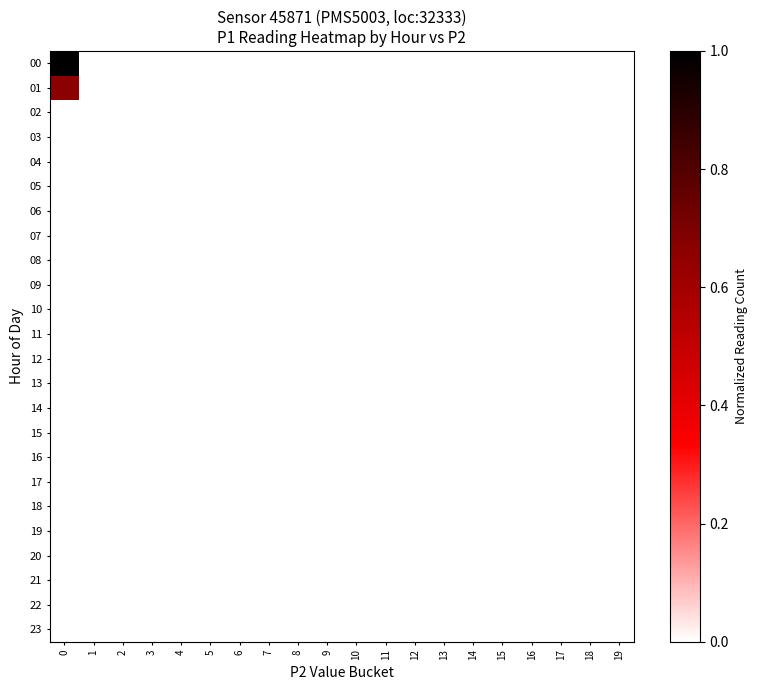

Reading left to right, what are all the values shown in this chart?

00: 0=1.0	1=0.0	2=0.0	3=0.0	4=0.0	5=0.0	6=0.0	7=0.0	8=0.0	9=0.0	10=0.0	11=0.0	12=0.0	13=0.0	14=0.0	15=0.0	16=0.0	17=0.0	18=0.0	19=0.0
01: 0=0.7	1=0.0	2=0.0	3=0.0	4=0.0	5=0.0	6=0.0	7=0.0	8=0.0	9=0.0	10=0.0	11=0.0	12=0.0	13=0.0	14=0.0	15=0.0	16=0.0	17=0.0	18=0.0	19=0.0
02: 0=0.0	1=0.0	2=0.0	3=0.0	4=0.0	5=0.0	6=0.0	7=0.0	8=0.0	9=0.0	10=0.0	11=0.0	12=0.0	13=0.0	14=0.0	15=0.0	16=0.0	17=0.0	18=0.0	19=0.0
03: 0=0.0	1=0.0	2=0.0	3=0.0	4=0.0	5=0.0	6=0.0	7=0.0	8=0.0	9=0.0	10=0.0	11=0.0	12=0.0	13=0.0	14=0.0	15=0.0	16=0.0	17=0.0	18=0.0	19=0.0
04: 0=0.0	1=0.0	2=0.0	3=0.0	4=0.0	5=0.0	6=0.0	7=0.0	8=0.0	9=0.0	10=0.0	11=0.0	12=0.0	13=0.0	14=0.0	15=0.0	16=0.0	17=0.0	18=0.0	19=0.0
05: 0=0.0	1=0.0	2=0.0	3=0.0	4=0.0	5=0.0	6=0.0	7=0.0	8=0.0	9=0.0	10=0.0	11=0.0	12=0.0	13=0.0	14=0.0	15=0.0	16=0.0	17=0.0	18=0.0	19=0.0
06: 0=0.0	1=0.0	2=0.0	3=0.0	4=0.0	5=0.0	6=0.0	7=0.0	8=0.0	9=0.0	10=0.0	11=0.0	12=0.0	13=0.0	14=0.0	15=0.0	16=0.0	17=0.0	18=0.0	19=0.0
07: 0=0.0	1=0.0	2=0.0	3=0.0	4=0.0	5=0.0	6=0.0	7=0.0	8=0.0	9=0.0	10=0.0	11=0.0	12=0.0	13=0.0	14=0.0	15=0.0	16=0.0	17=0.0	18=0.0	19=0.0
08: 0=0.0	1=0.0	2=0.0	3=0.0	4=0.0	5=0.0	6=0.0	7=0.0	8=0.0	9=0.0	10=0.0	11=0.0	12=0.0	13=0.0	14=0.0	15=0.0	16=0.0	17=0.0	18=0.0	19=0.0
09: 0=0.0	1=0.0	2=0.0	3=0.0	4=0.0	5=0.0	6=0.0	7=0.0	8=0.0	9=0.0	10=0.0	11=0.0	12=0.0	13=0.0	14=0.0	15=0.0	16=0.0	17=0.0	18=0.0	19=0.0
10: 0=0.0	1=0.0	2=0.0	3=0.0	4=0.0	5=0.0	6=0.0	7=0.0	8=0.0	9=0.0	10=0.0	11=0.0	12=0.0	13=0.0	14=0.0	15=0.0	16=0.0	17=0.0	18=0.0	19=0.0
11: 0=0.0	1=0.0	2=0.0	3=0.0	4=0.0	5=0.0	6=0.0	7=0.0	8=0.0	9=0.0	10=0.0	11=0.0	12=0.0	13=0.0	14=0.0	15=0.0	16=0.0	17=0.0	18=0.0	19=0.0
12: 0=0.0	1=0.0	2=0.0	3=0.0	4=0.0	5=0.0	6=0.0	7=0.0	8=0.0	9=0.0	10=0.0	11=0.0	12=0.0	13=0.0	14=0.0	15=0.0	16=0.0	17=0.0	18=0.0	19=0.0
13: 0=0.0	1=0.0	2=0.0	3=0.0	4=0.0	5=0.0	6=0.0	7=0.0	8=0.0	9=0.0	10=0.0	11=0.0	12=0.0	13=0.0	14=0.0	15=0.0	16=0.0	17=0.0	18=0.0	19=0.0
14: 0=0.0	1=0.0	2=0.0	3=0.0	4=0.0	5=0.0	6=0.0	7=0.0	8=0.0	9=0.0	10=0.0	11=0.0	12=0.0	13=0.0	14=0.0	15=0.0	16=0.0	17=0.0	18=0.0	19=0.0
15: 0=0.0	1=0.0	2=0.0	3=0.0	4=0.0	5=0.0	6=0.0	7=0.0	8=0.0	9=0.0	10=0.0	11=0.0	12=0.0	13=0.0	14=0.0	15=0.0	16=0.0	17=0.0	18=0.0	19=0.0
16: 0=0.0	1=0.0	2=0.0	3=0.0	4=0.0	5=0.0	6=0.0	7=0.0	8=0.0	9=0.0	10=0.0	11=0.0	12=0.0	13=0.0	14=0.0	15=0.0	16=0.0	17=0.0	18=0.0	19=0.0
17: 0=0.0	1=0.0	2=0.0	3=0.0	4=0.0	5=0.0	6=0.0	7=0.0	8=0.0	9=0.0	10=0.0	11=0.0	12=0.0	13=0.0	14=0.0	15=0.0	16=0.0	17=0.0	18=0.0	19=0.0
18: 0=0.0	1=0.0	2=0.0	3=0.0	4=0.0	5=0.0	6=0.0	7=0.0	8=0.0	9=0.0	10=0.0	11=0.0	12=0.0	13=0.0	14=0.0	15=0.0	16=0.0	17=0.0	18=0.0	19=0.0
19: 0=0.0	1=0.0	2=0.0	3=0.0	4=0.0	5=0.0	6=0.0	7=0.0	8=0.0	9=0.0	10=0.0	11=0.0	12=0.0	13=0.0	14=0.0	15=0.0	16=0.0	17=0.0	18=0.0	19=0.0
20: 0=0.0	1=0.0	2=0.0	3=0.0	4=0.0	5=0.0	6=0.0	7=0.0	8=0.0	9=0.0	10=0.0	11=0.0	12=0.0	13=0.0	14=0.0	15=0.0	16=0.0	17=0.0	18=0.0	19=0.0
21: 0=0.0	1=0.0	2=0.0	3=0.0	4=0.0	5=0.0	6=0.0	7=0.0	8=0.0	9=0.0	10=0.0	11=0.0	12=0.0	13=0.0	14=0.0	15=0.0	16=0.0	17=0.0	18=0.0	19=0.0
22: 0=0.0	1=0.0	2=0.0	3=0.0	4=0.0	5=0.0	6=0.0	7=0.0	8=0.0	9=0.0	10=0.0	11=0.0	12=0.0	13=0.0	14=0.0	15=0.0	16=0.0	17=0.0	18=0.0	19=0.0
23: 0=0.0	1=0.0	2=0.0	3=0.0	4=0.0	5=0.0	6=0.0	7=0.0	8=0.0	9=0.0	10=0.0	11=0.0	12=0.0	13=0.0	14=0.0	15=0.0	16=0.0	17=0.0	18=0.0	19=0.0